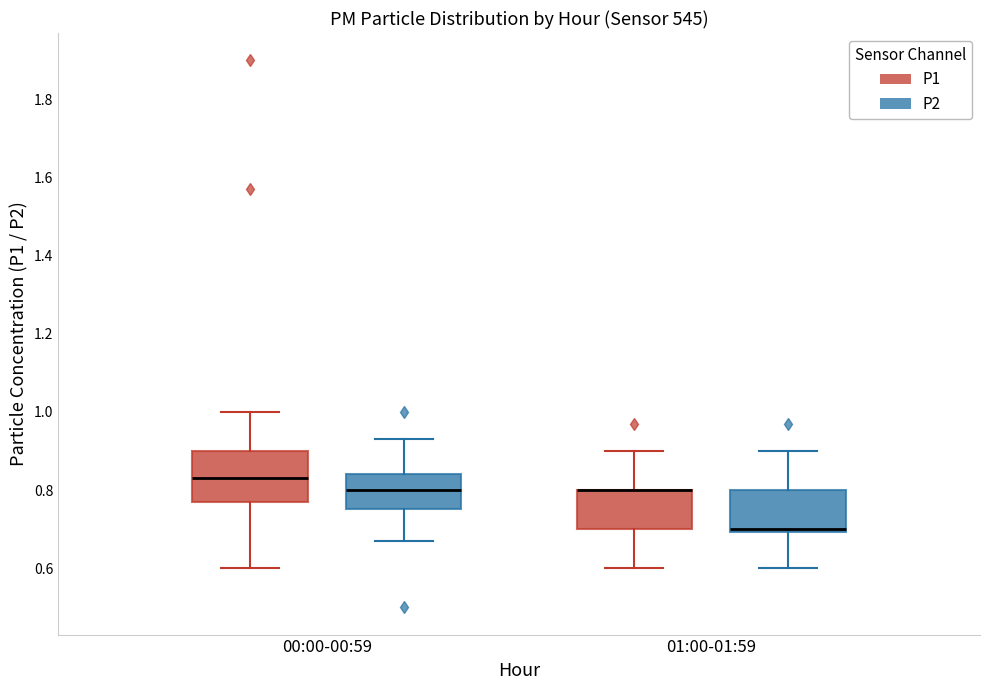

Which box is the tallest, from its lower edge to its upper edge?

00:00-00:59 (P1)